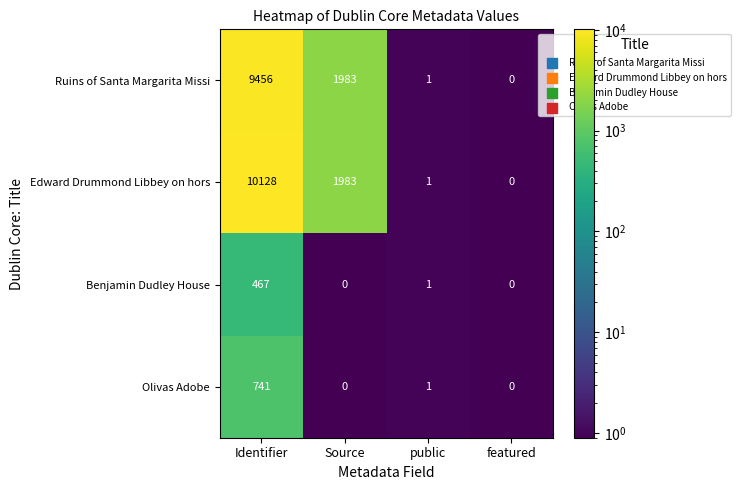

What is the greatest value displayed?

10128